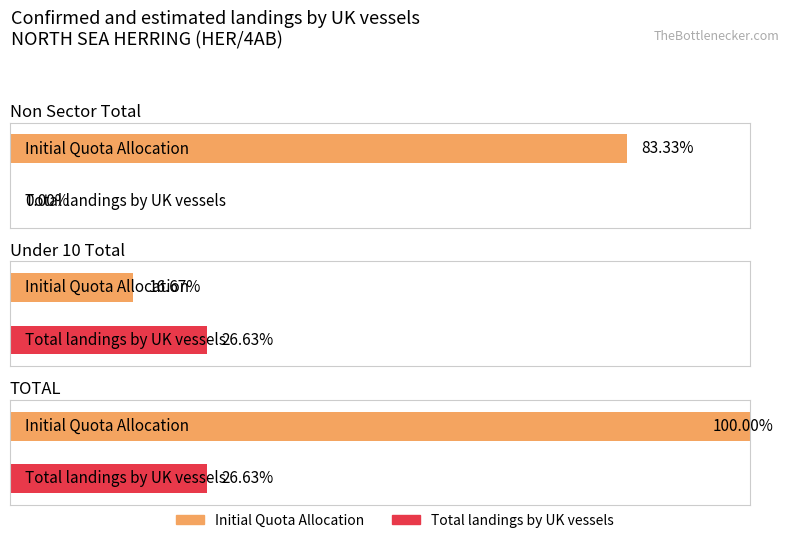

How many distinct data groups are displayed?

2